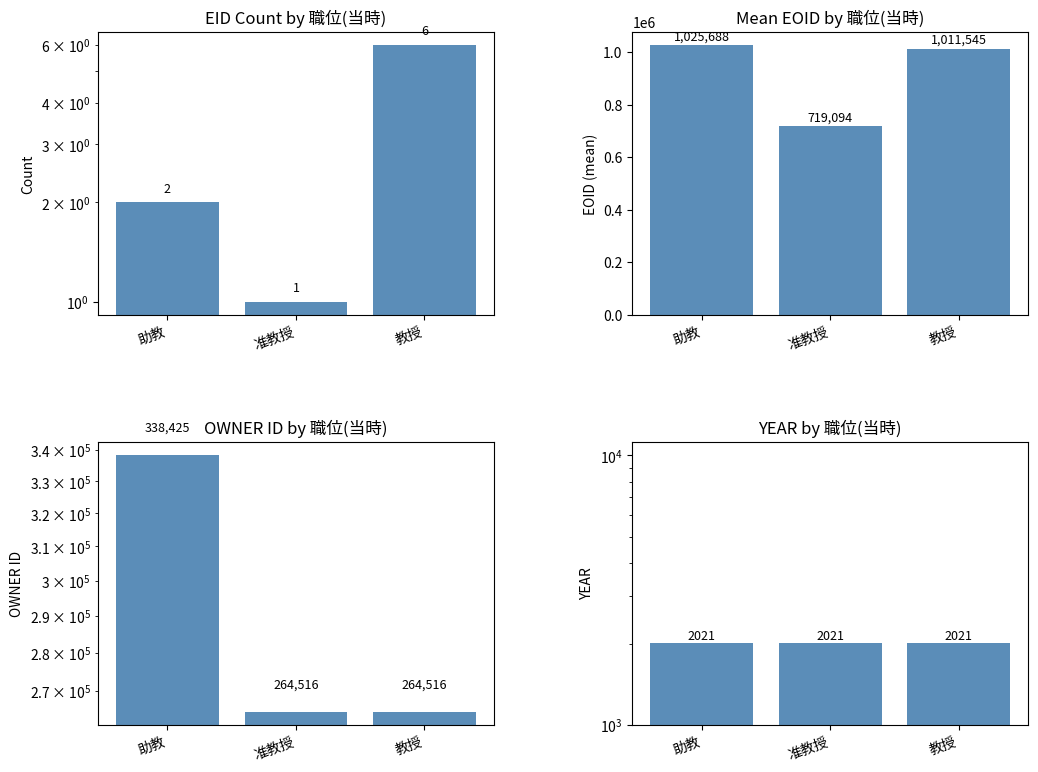

Does the chart contain any negative values?

No